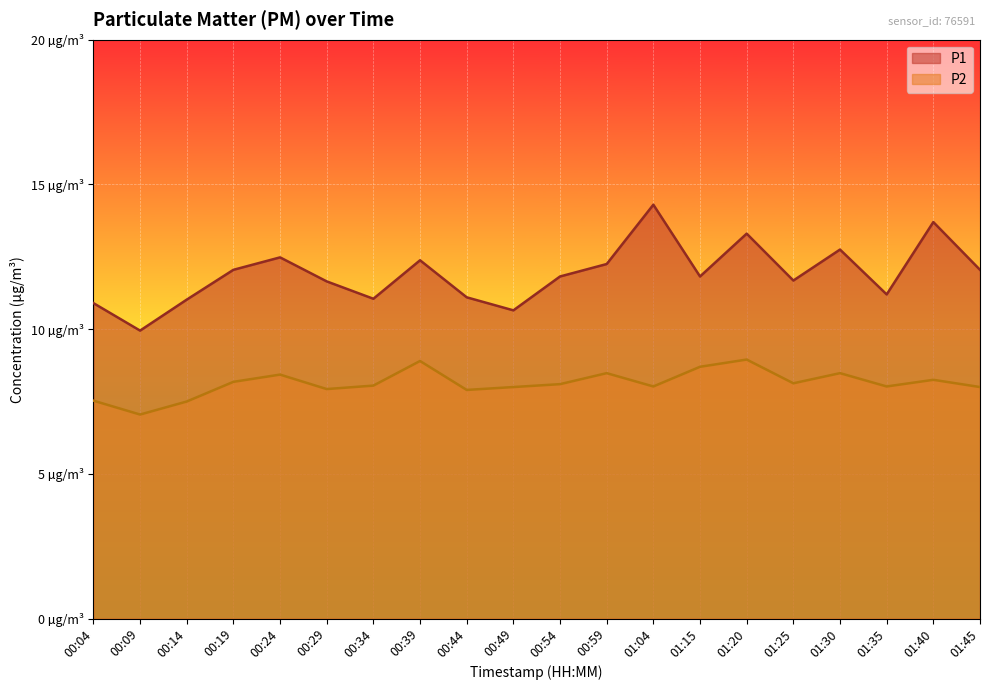

True or false: P2 and P1 cross at least once.

False